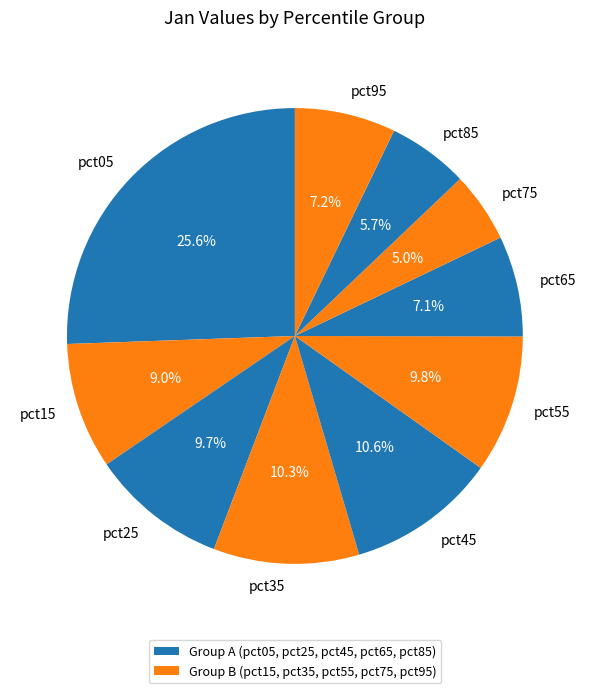

To the nearest percent, what is the difference between the pct65 and pct85 slice percentages?

1%